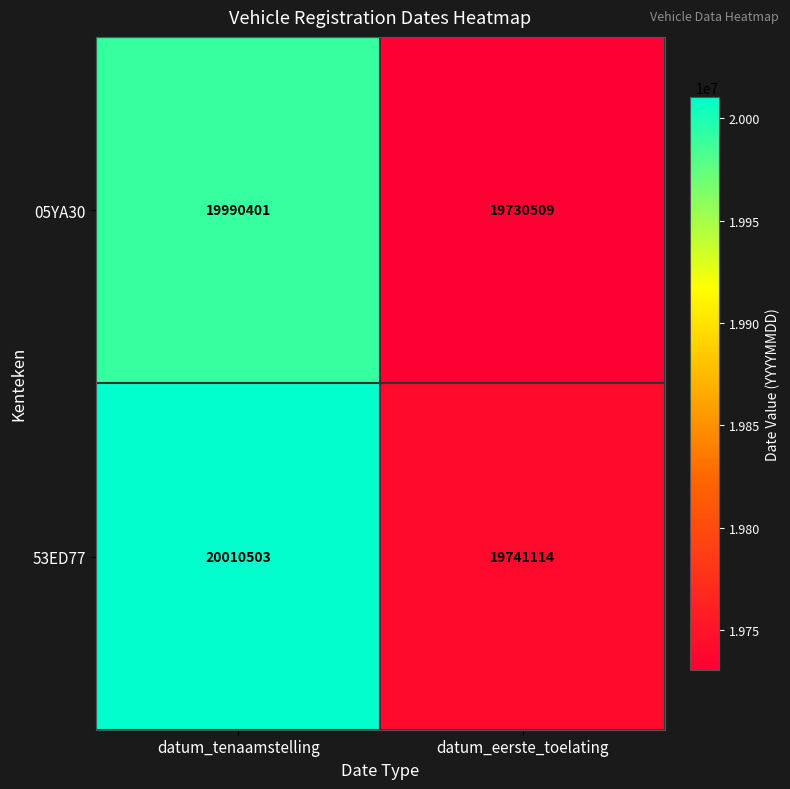

Reading left to right, transcribe all the data shown in this chart.

05YA30: 19990401	19730509
53ED77: 20010503	19741114